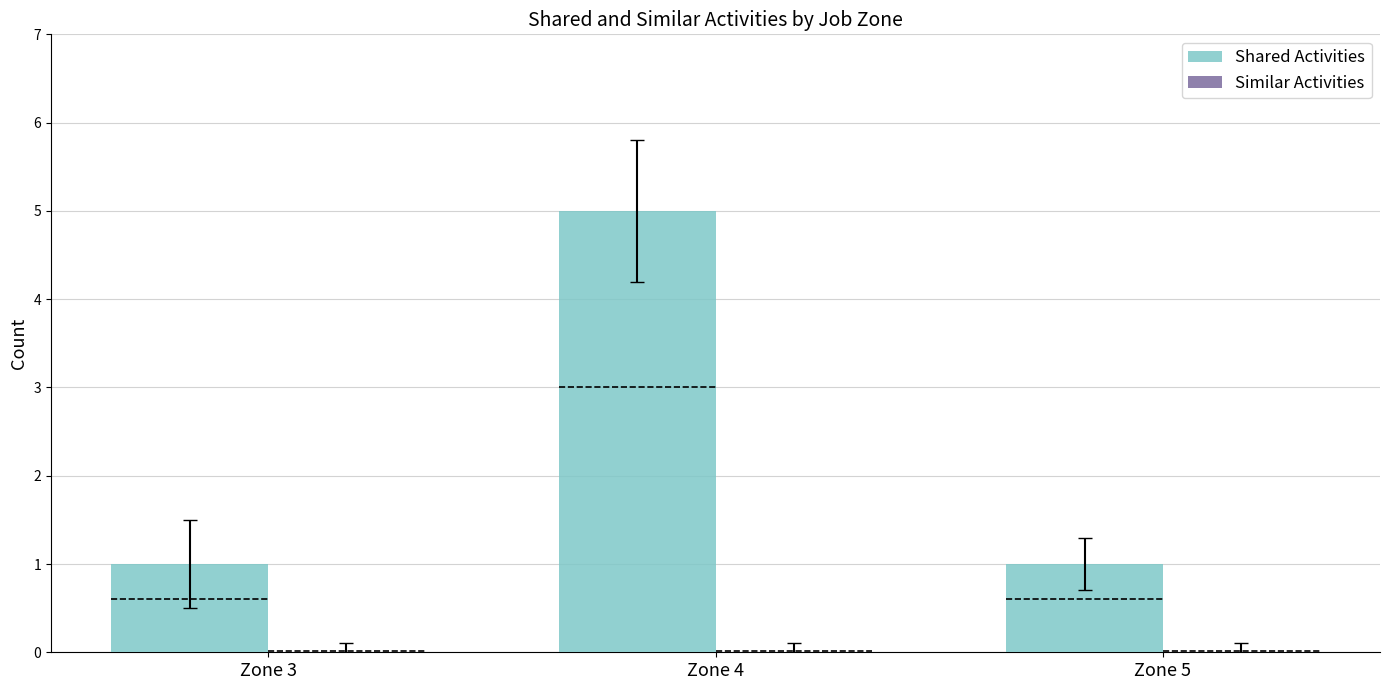

What is the approximate value of Shared Activities at Zone 4?

5